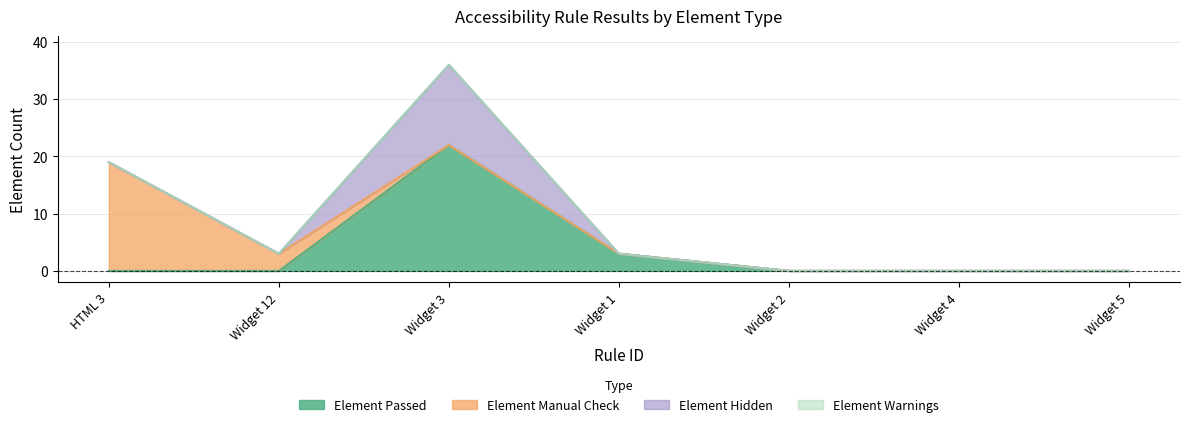

At which category does the chart reach its minimum across all series?

HTML 3